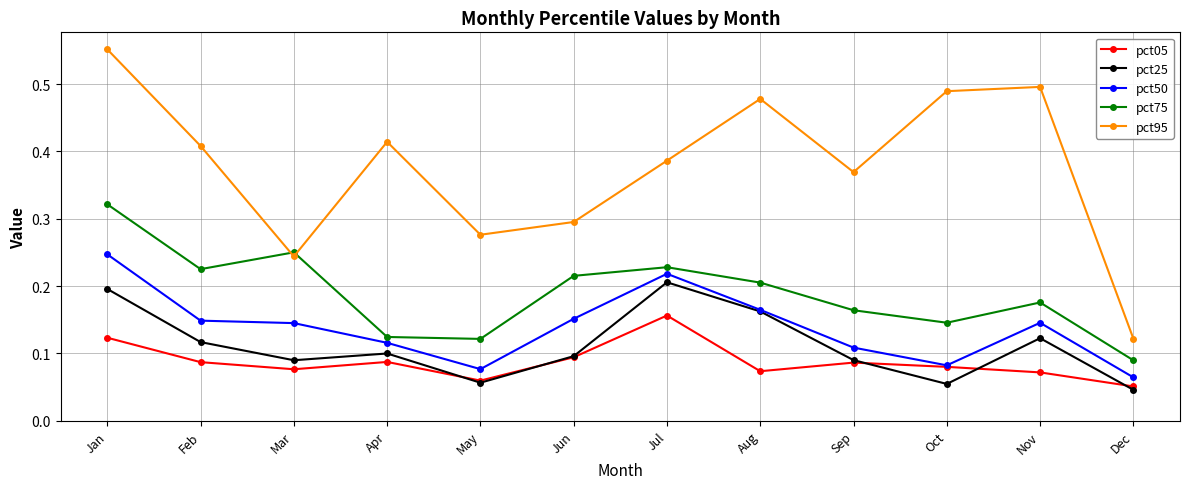

How many lines are shown in the chart?

5